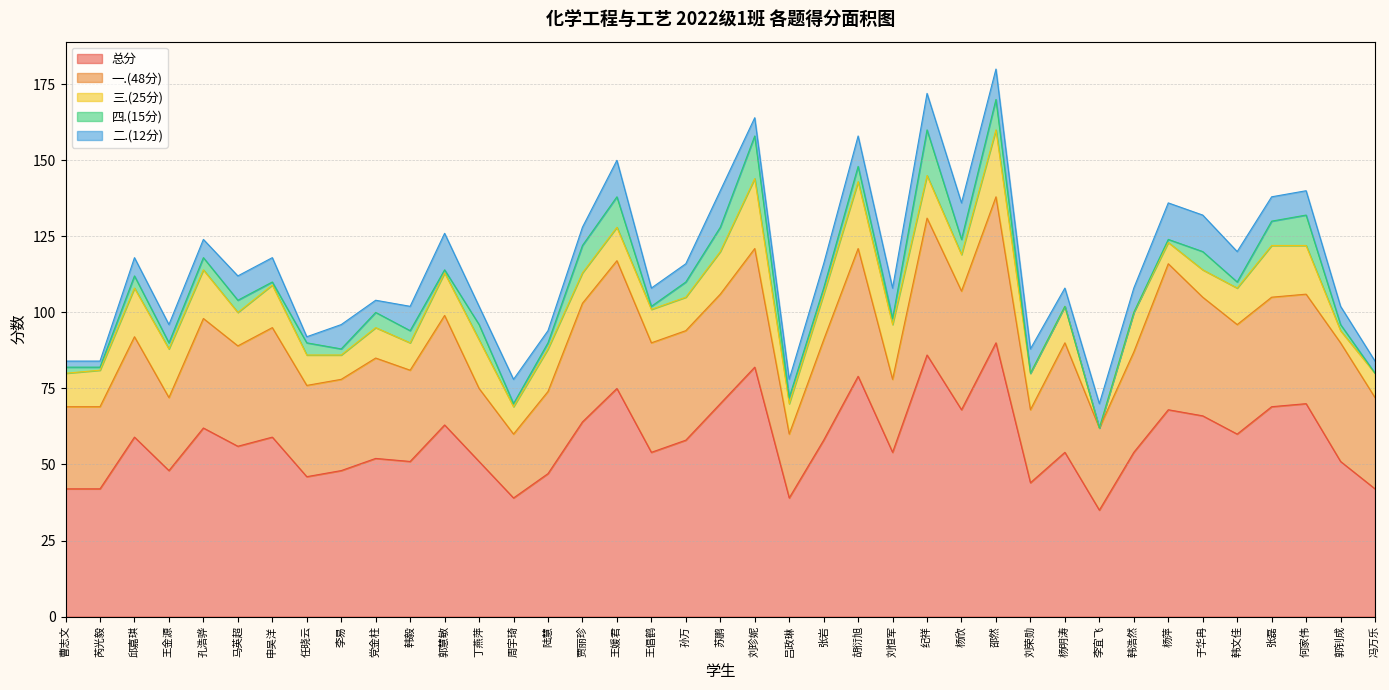

What is the sum of the 一.(48分) values at 郭钊成 and 周宇琦?

60